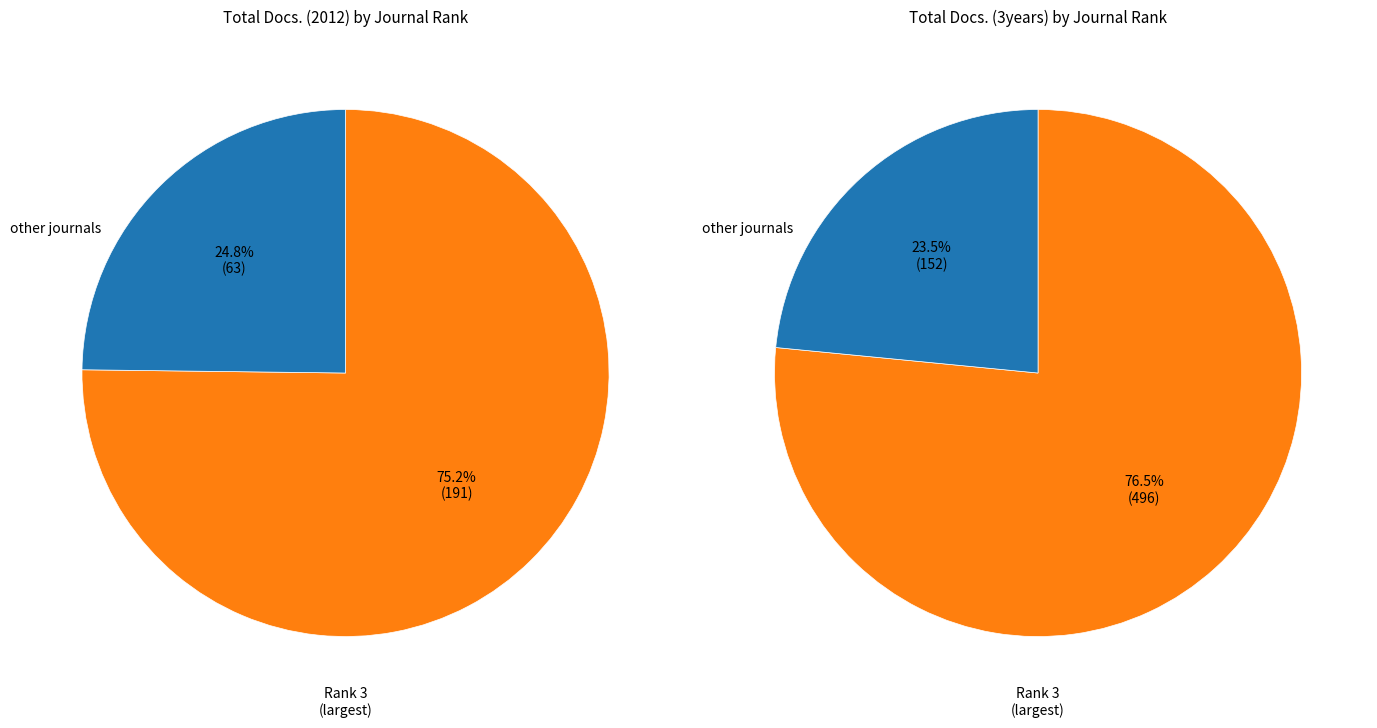

At 5, list the series in order from smallest to largest.

Total Docs. (2012), Total Docs. (3years)